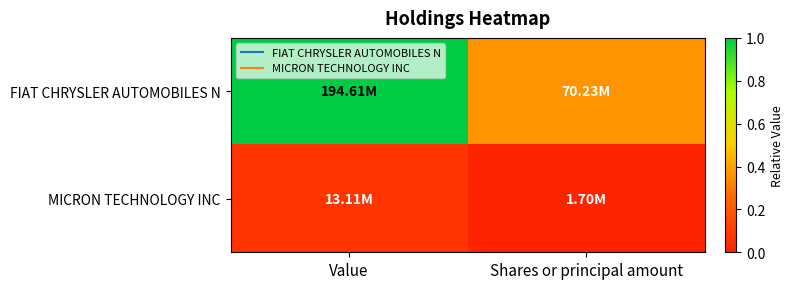

List the series in order of their overall mean, lowest first.

MICRON TECHNOLOGY INC, FIAT CHRYSLER AUTOMOBILES N